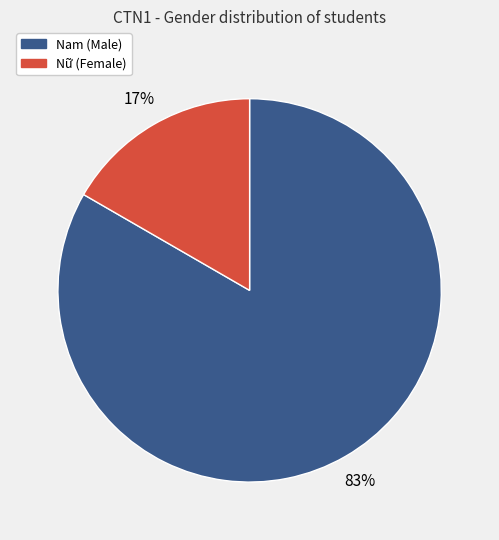

Rank the categories by value from highest to lowest.

Nam, Nữ